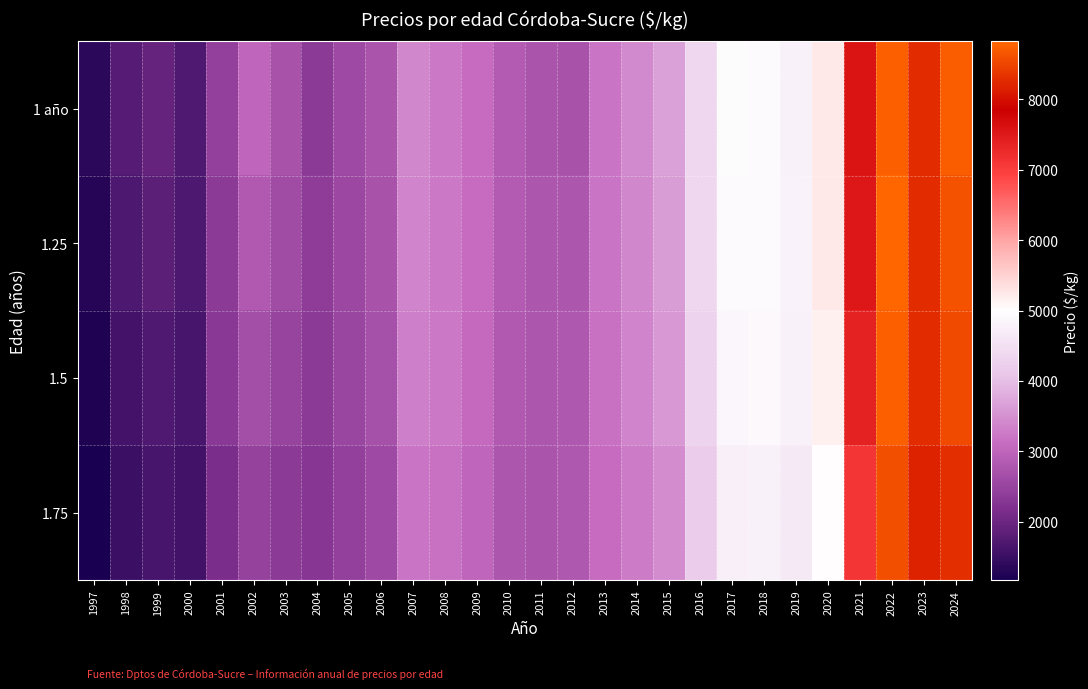

How many series are shown in this chart?

4